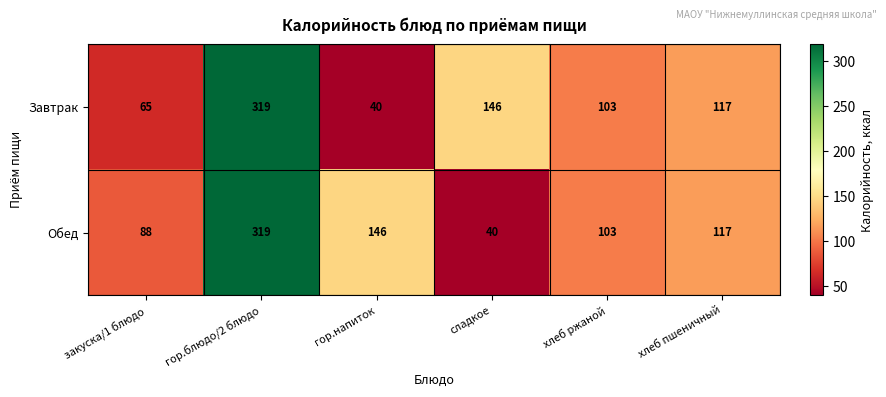

Reading left to right, what are all the values shown in this chart?

Завтрак: закуска/1 блюдо=65	гор.блюдо/2 блюдо=319	гор.напиток=40	сладкое=146	хлеб ржаной=103	хлеб пшеничный=117
Обед: закуска/1 блюдо=88	гор.блюдо/2 блюдо=319	гор.напиток=146	сладкое=40	хлеб ржаной=103	хлеб пшеничный=117